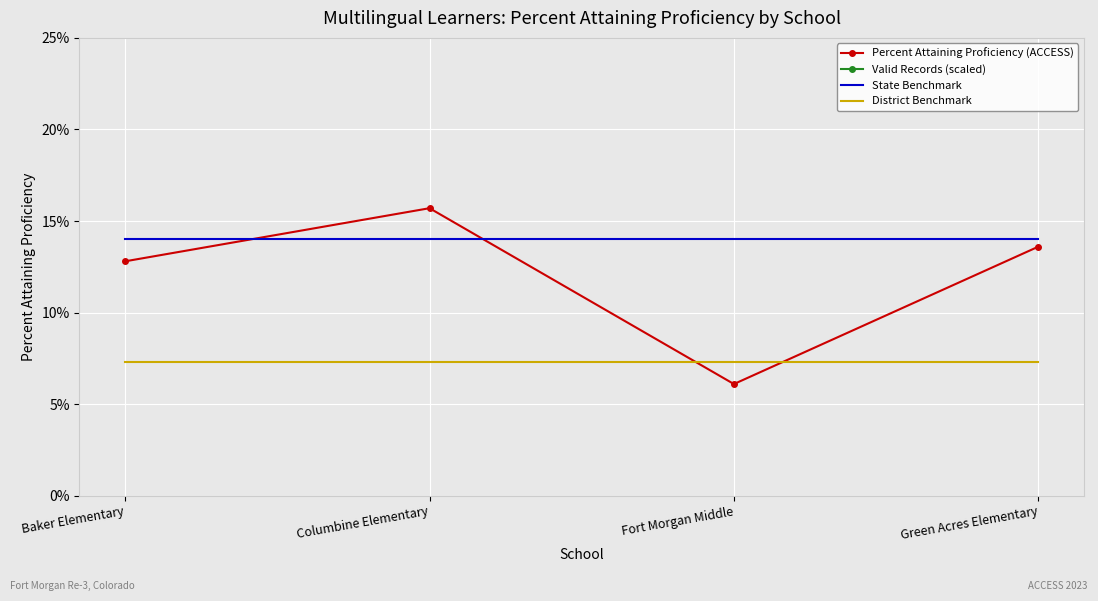

What is the average value of the District Benchmark series?

0.1